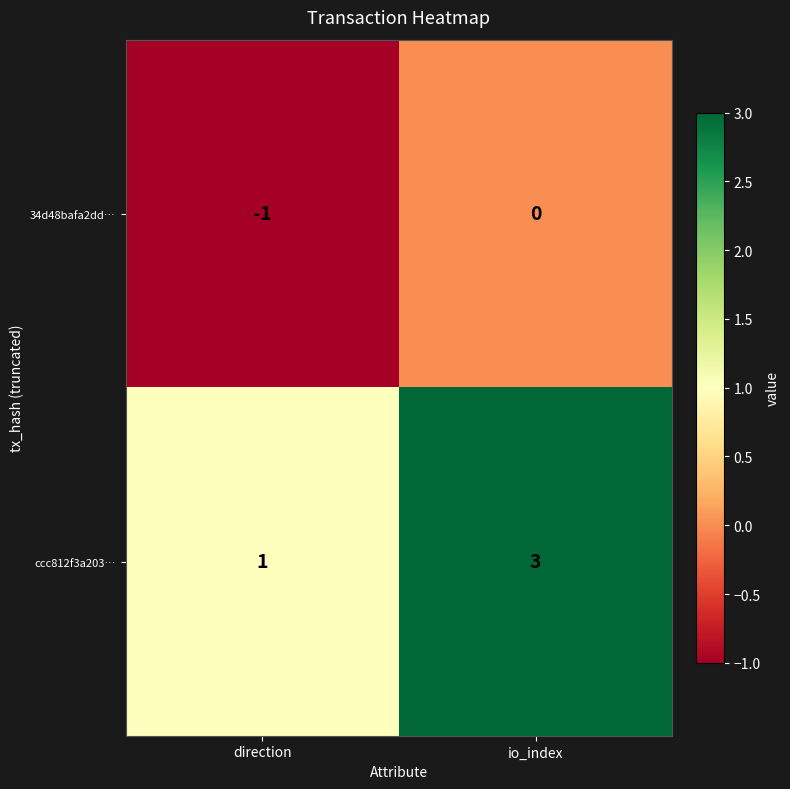

Count the number of categories in the chart.

2